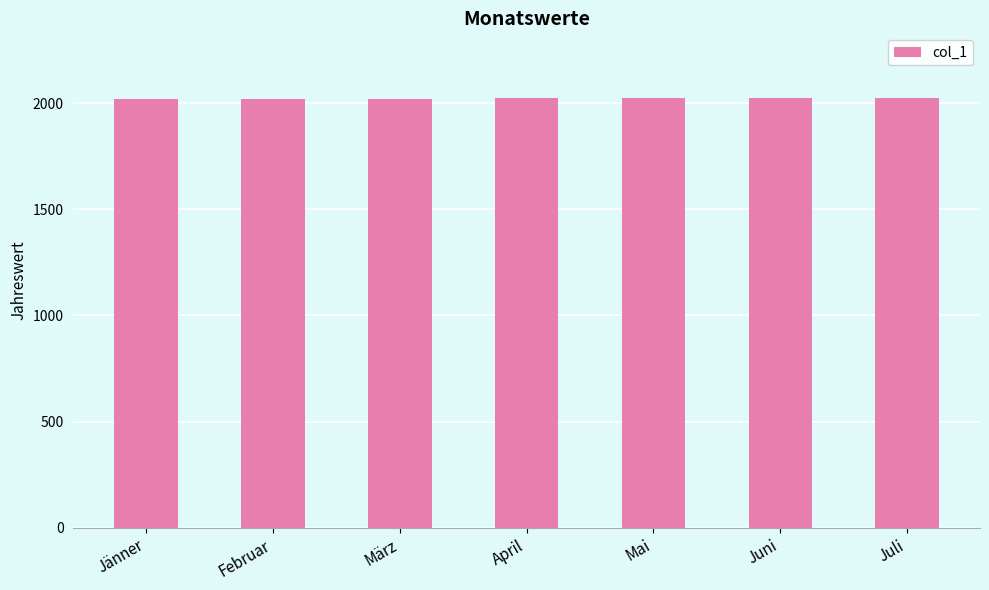

What is the maximum value shown in the chart?

2025